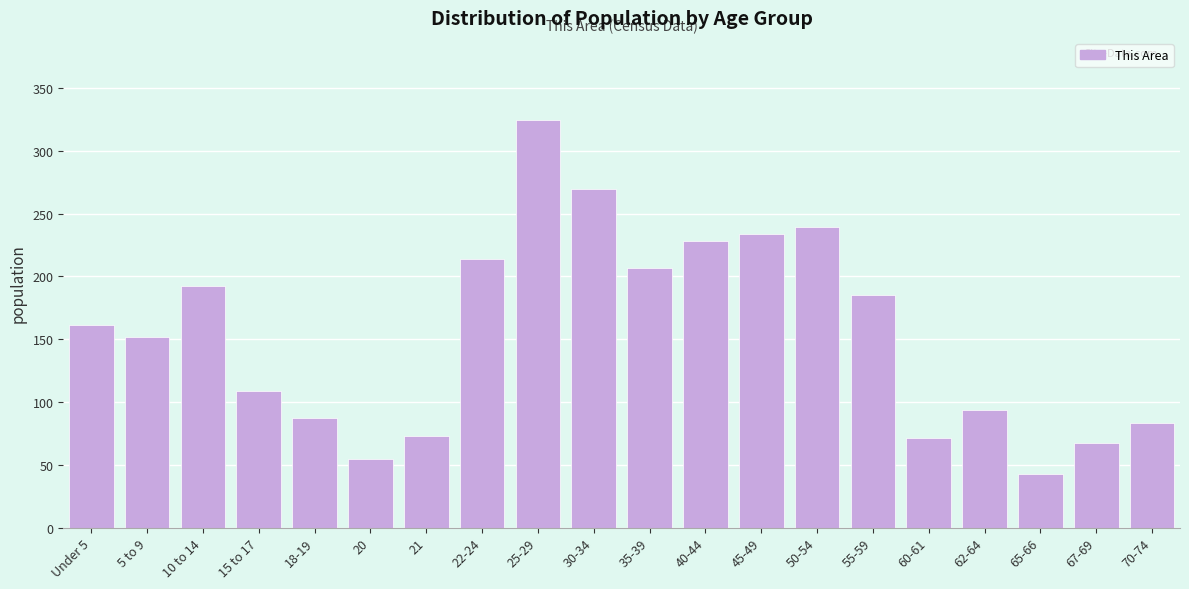

Reading left to right, list all the values displayed in this chart.

Under 5=161	5 to 9=152	10 to 14=192	15 to 17=109	18-19=87	20=55	21=73	22-24=214	25-29=325	30-34=270	35-39=207	40-44=228	45-49=234	50-54=239	55-59=185	60-61=71	62-64=94	65-66=43	67-69=67	70-74=83